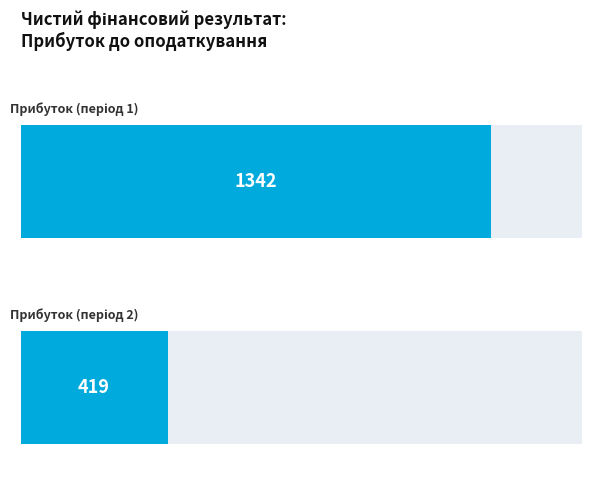

What is the difference between the maximum and minimum values?

923